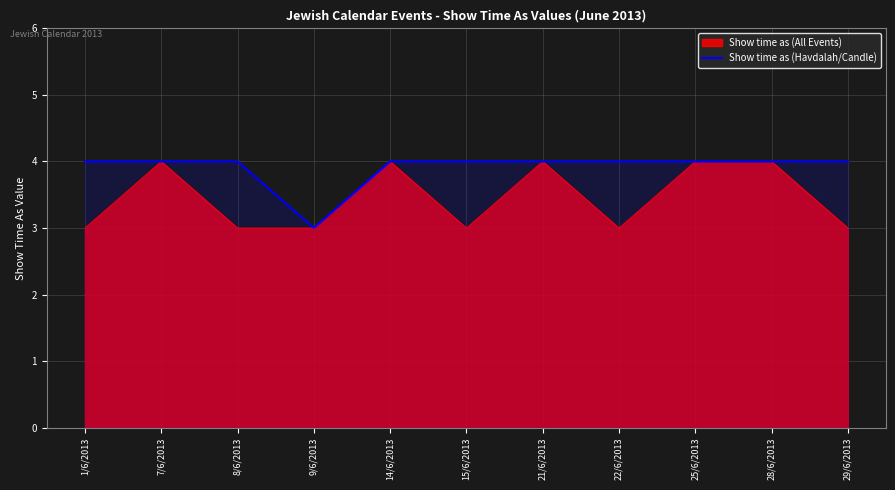

What position from the left is 21/6/2013?

7